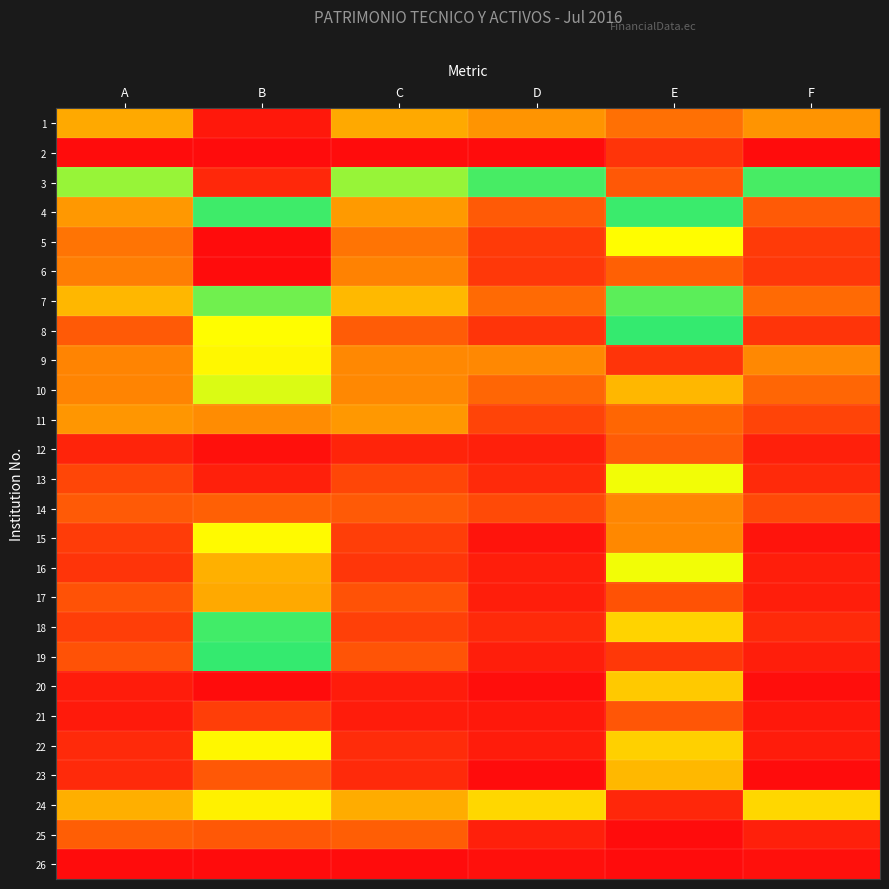

What is the spread (max minus min) of values at C?

1.0